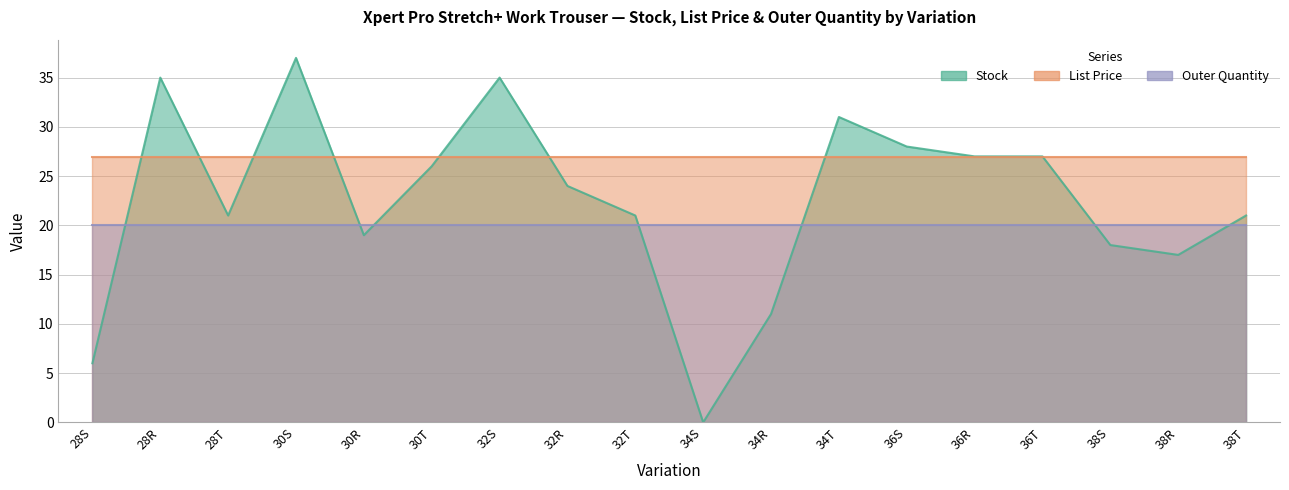

At how many categories does at least one series exceed 3?

18